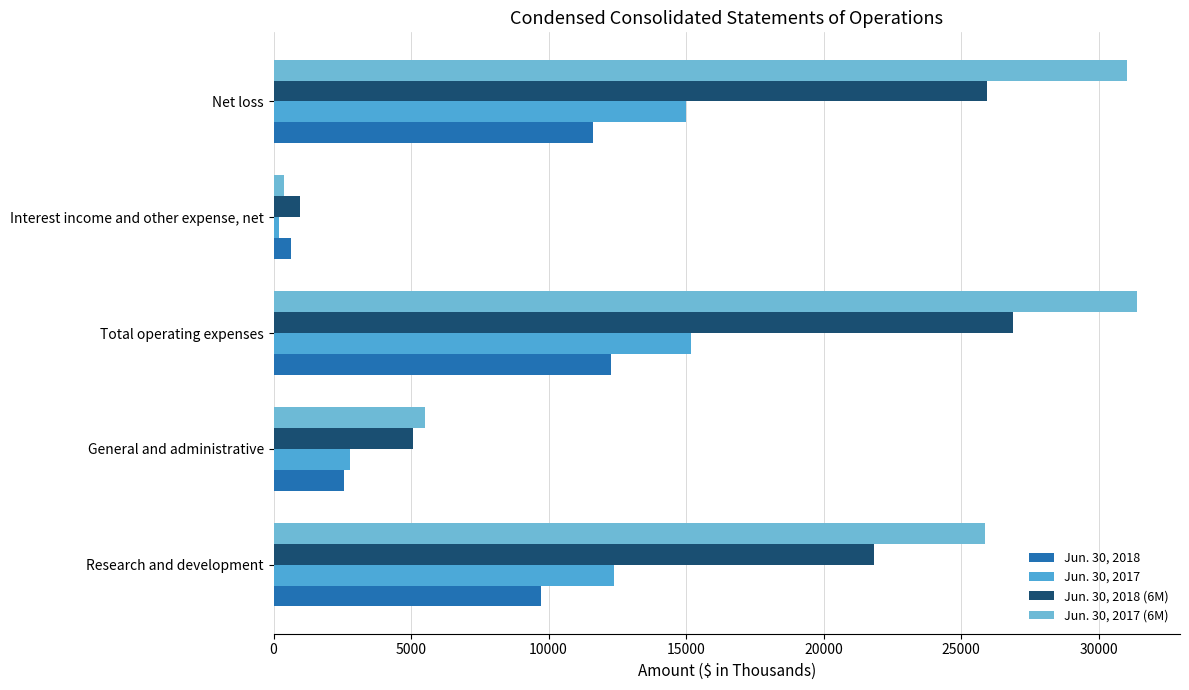

Which category has the lowest value across all series?

Interest income and other expense, net